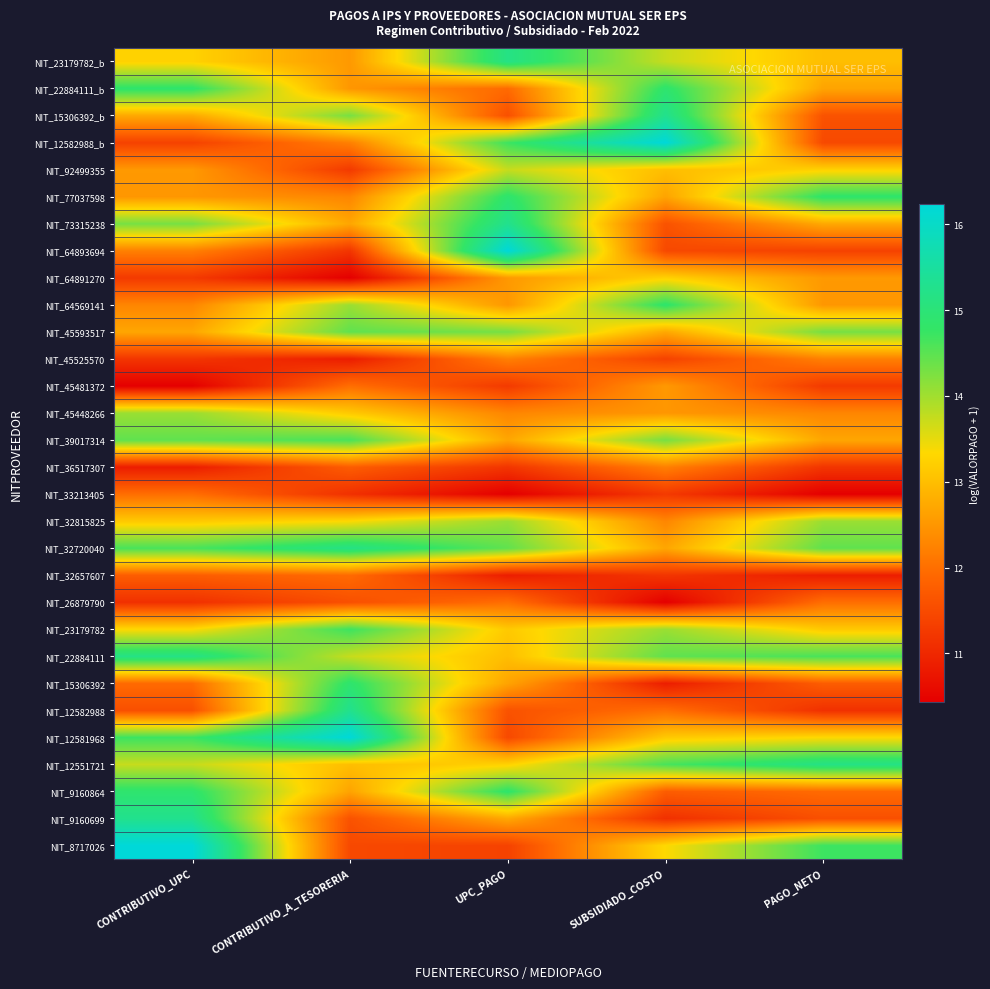

Rank the series at UPC_PAGO from lowest to highest value.

NIT_33213405, NIT_32657607, NIT_36517307, NIT_45481372, NIT_8717026, NIT_12581968, NIT_15306392_b, NIT_12582988, NIT_22884111_b, NIT_26879790, NIT_45525570, NIT_45448266, NIT_64569141, NIT_64891270, NIT_15306392, NIT_39017314, NIT_9160699, NIT_22884111, NIT_23179782, NIT_12551721, NIT_92499355, NIT_32815825, NIT_45593517, NIT_32720040, NIT_12582988_b, NIT_9160864, NIT_77037598, NIT_23179782_b, NIT_73315238, NIT_64893694